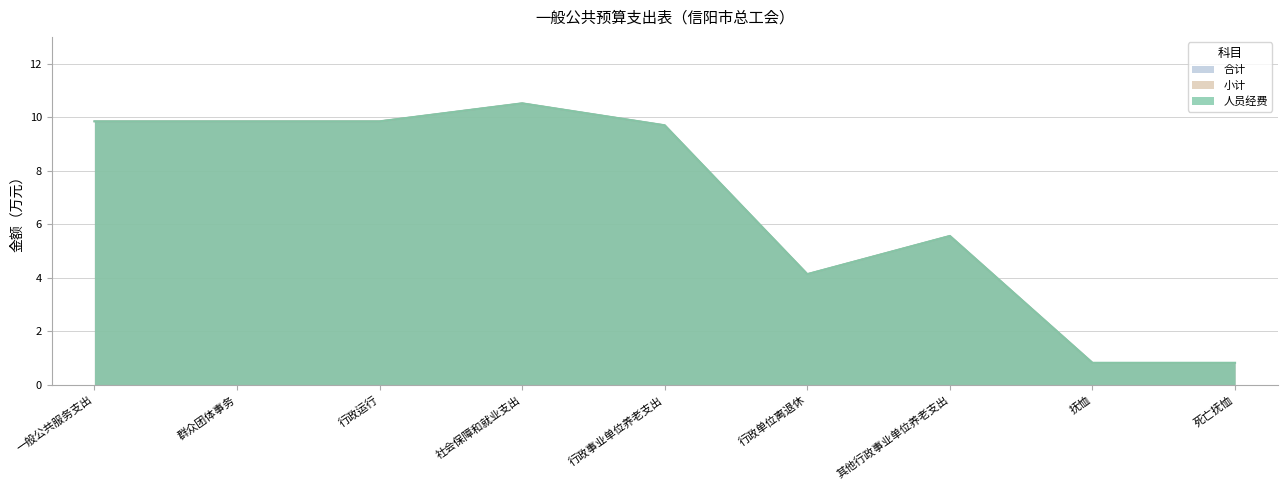

What is the value of the 小计 point at the 9th from the left?

0.8